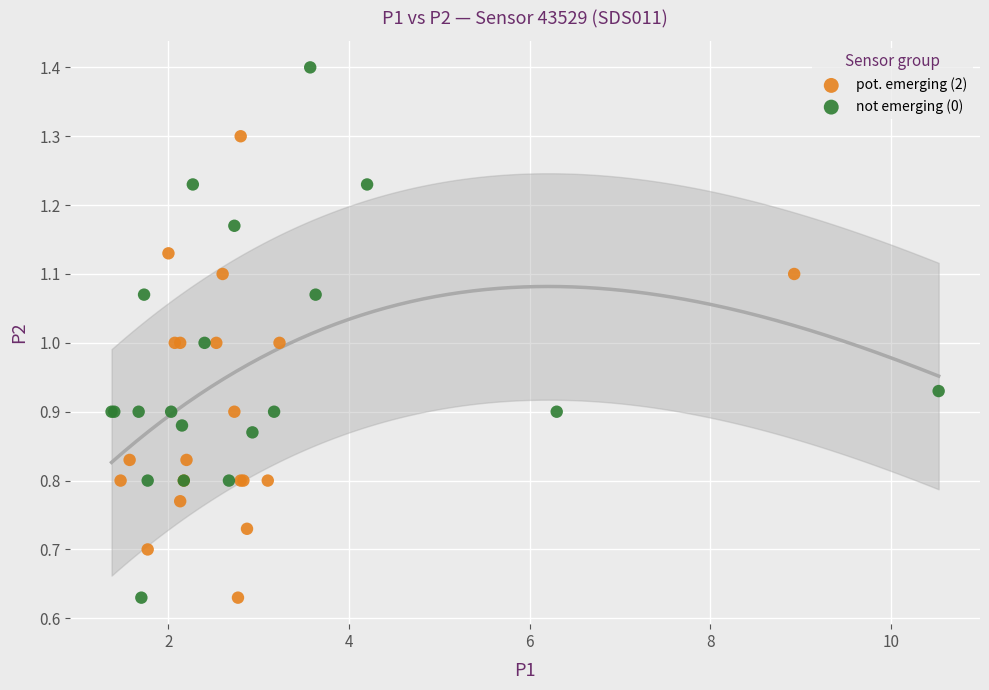

Which series has the largest Y range (max minus min)?

not emerging (0)